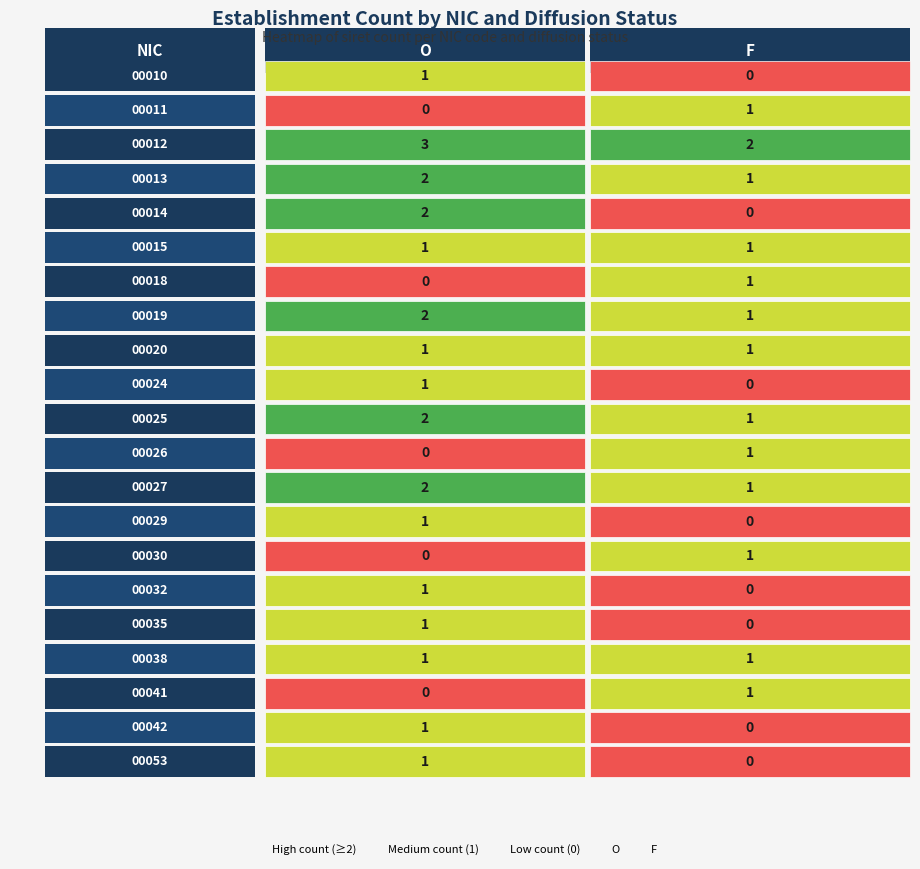

What is the sum of the 00020 values at F and O?

2